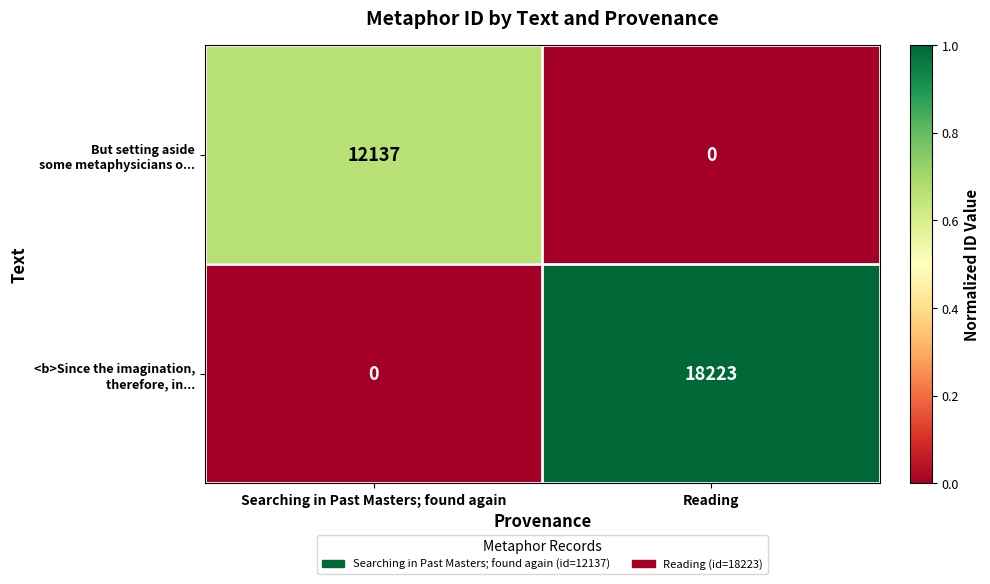

What is the spread (max minus min) of values at Reading?

18223